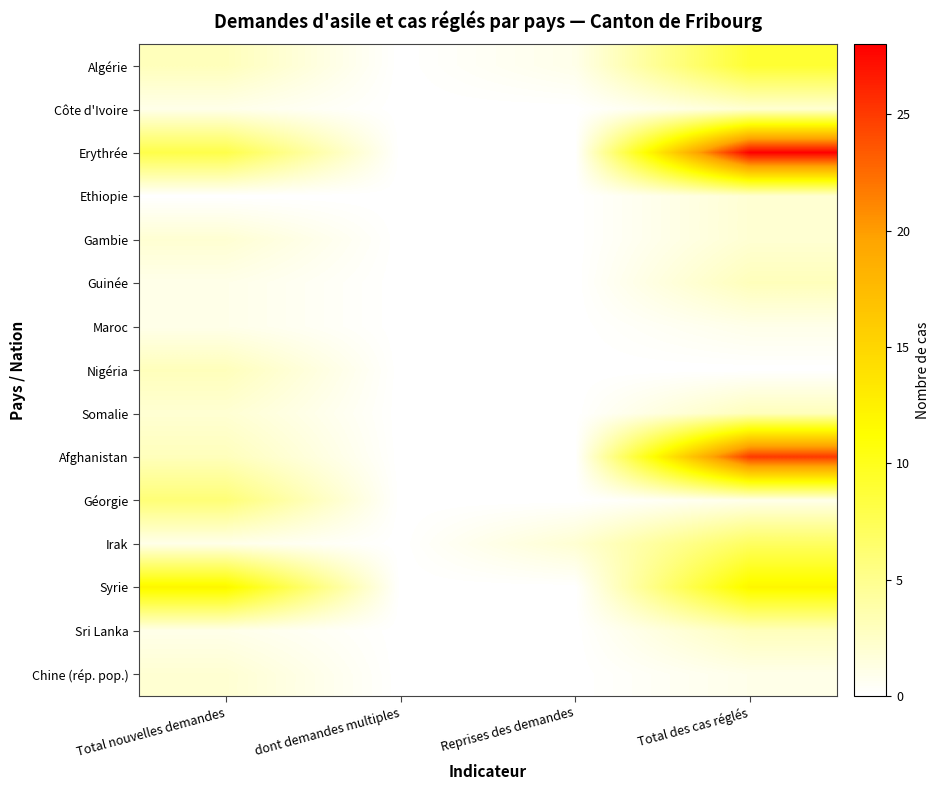

How many categories are shown in the chart?

4